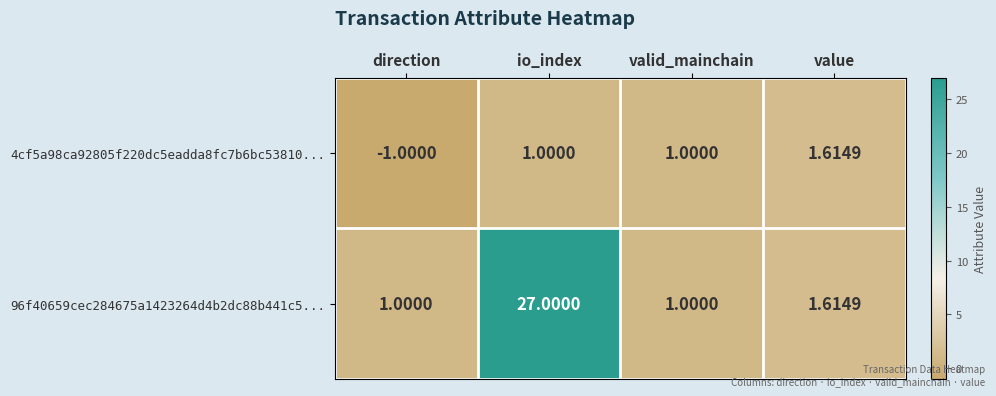

At how many categories does at least one series exceed 17?

1